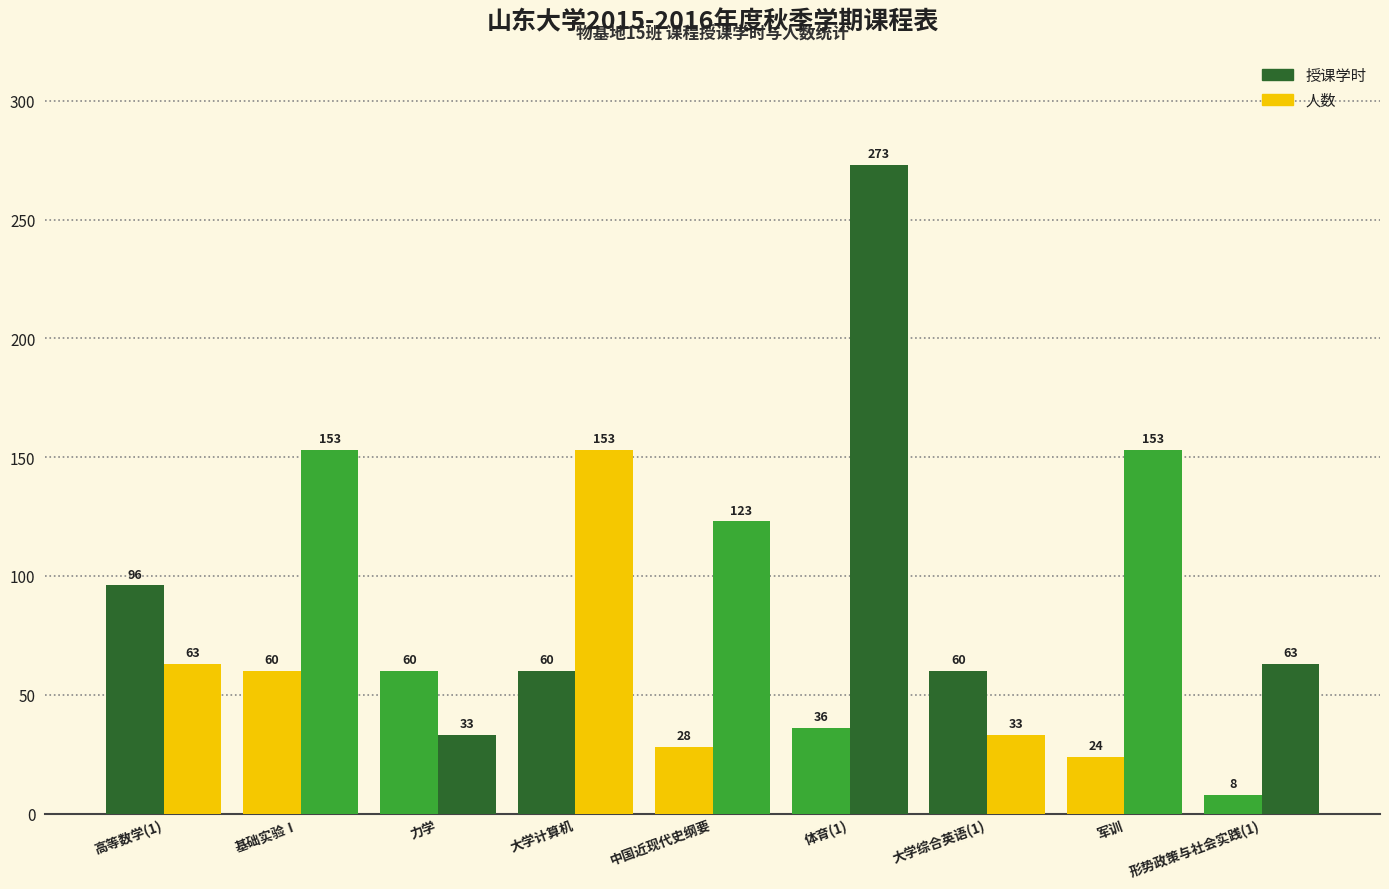

How many values in the 人数 series are below 123?

4